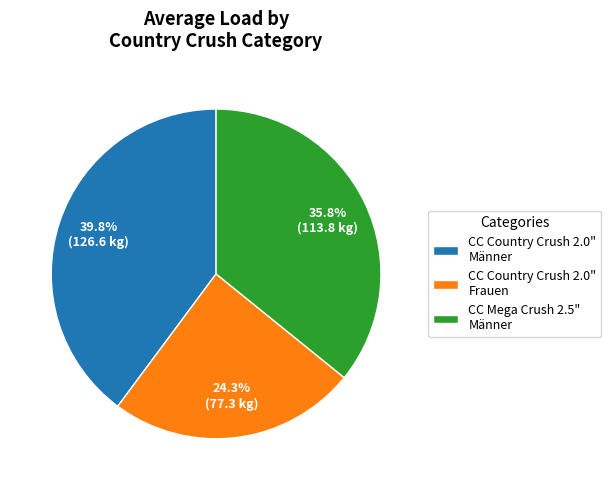

Approximately how many times larger is the value at CC Country Crush 2.0" Männer compared to CC Country Crush 2.0" Frauen?

1.6